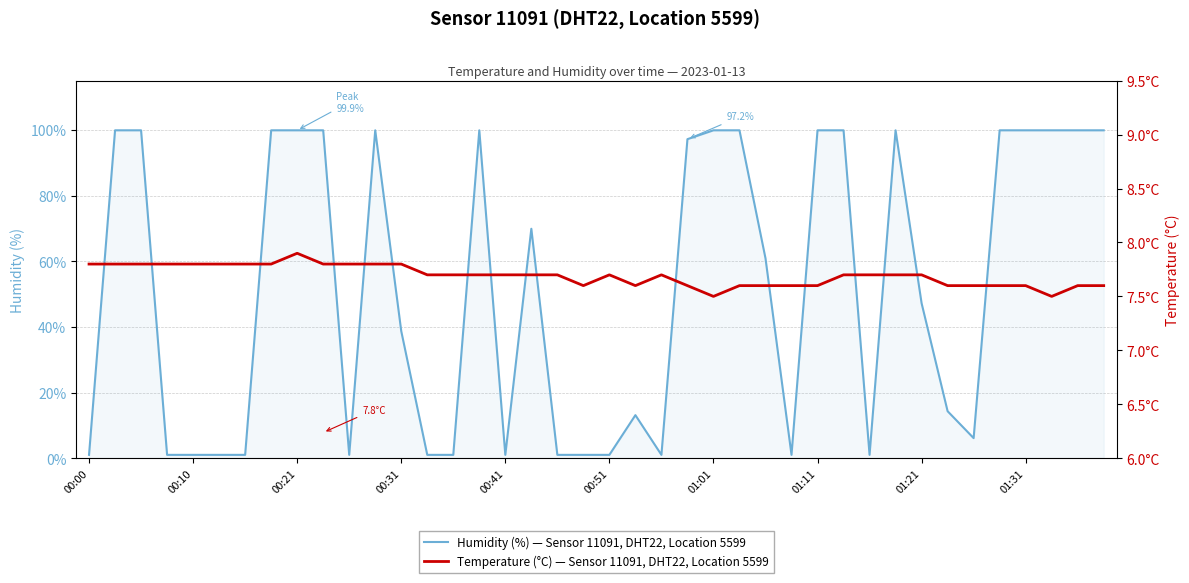

Where is Humidity (%) — Sensor 11091, DHT22, Location 5599 nearest to the value 50?

01:21